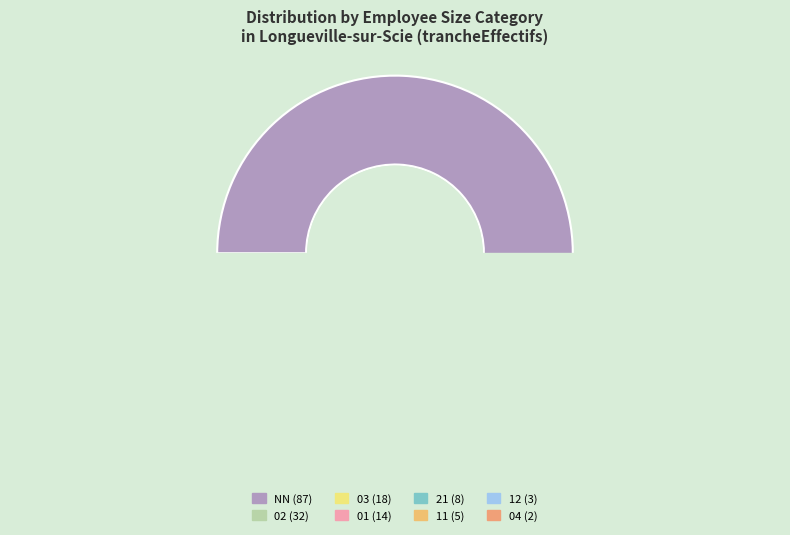

True or false: 03 accounts for 11% of the total.

True